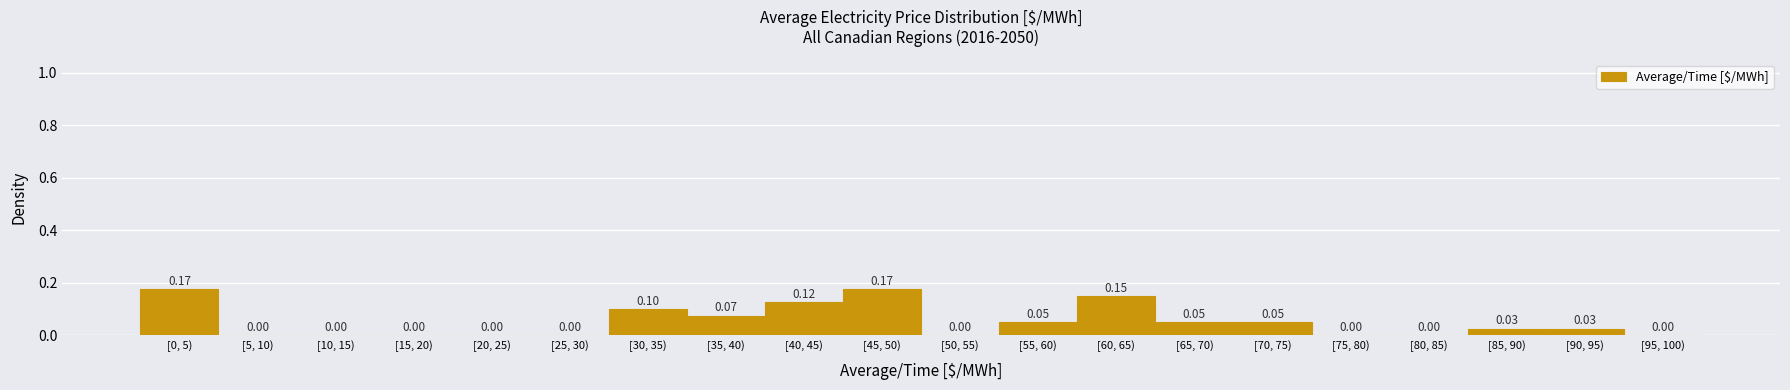

What is the change in value from [10, 15) to [40, 45)?

+0.1